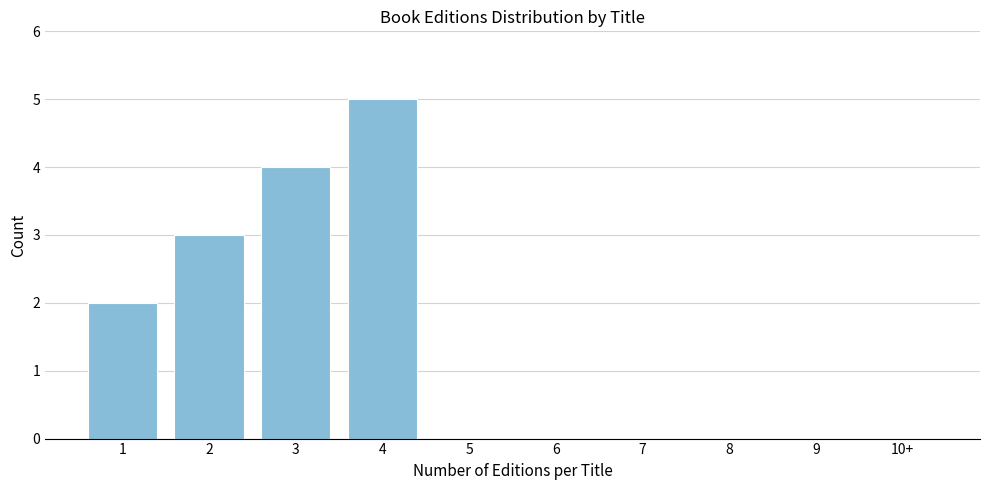

Reading left to right, what are all the values shown in this chart?

1=2	2=3	3=4	4=5	5=0	6=0	7=0	8=0	9=0	10+=0